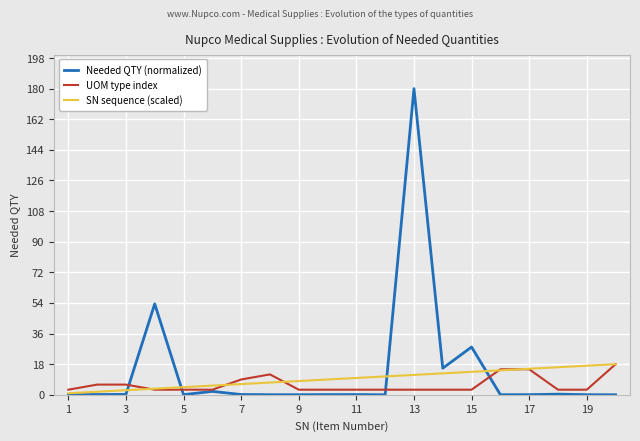

What is the maximum value shown in the chart?

180.0